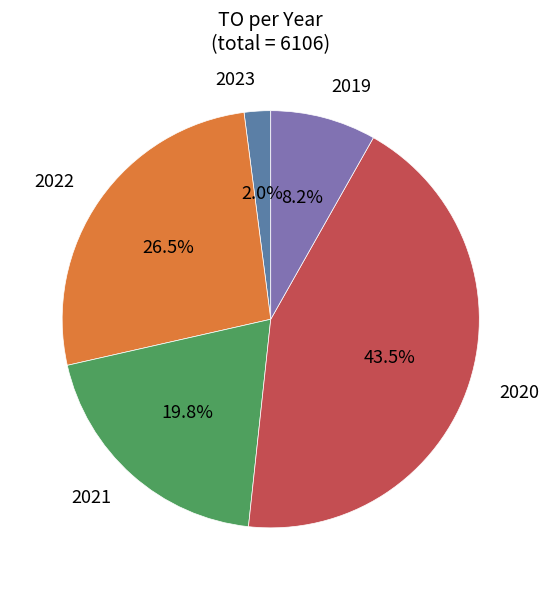

To the nearest percent, what is the average slice percentage?

20%